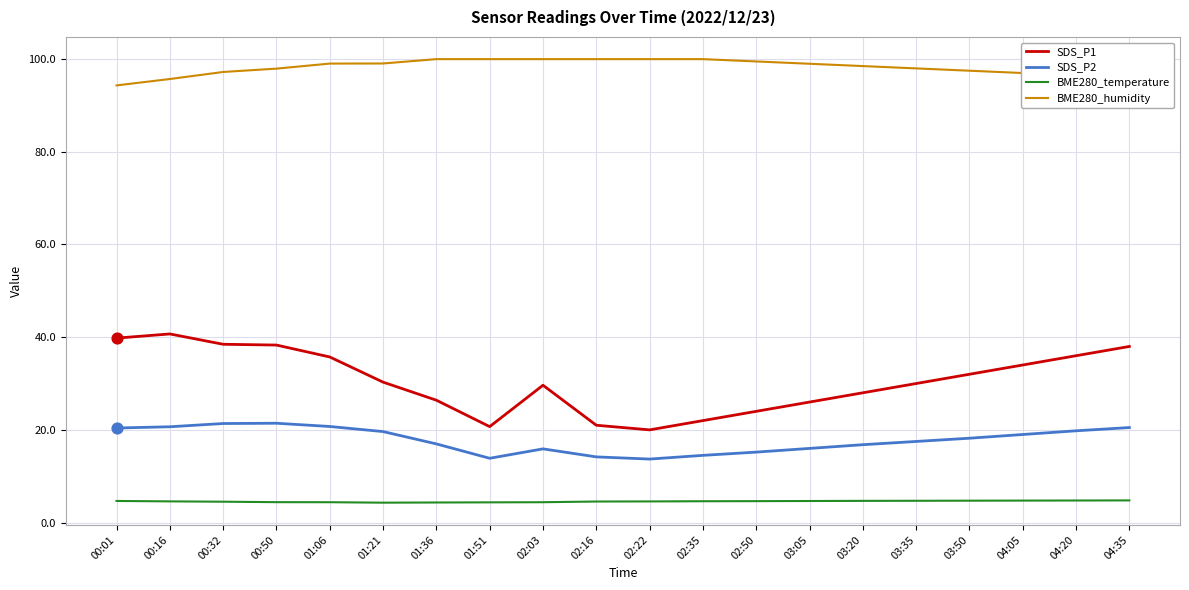

Which series has the widest spread of values?

SDS_P1